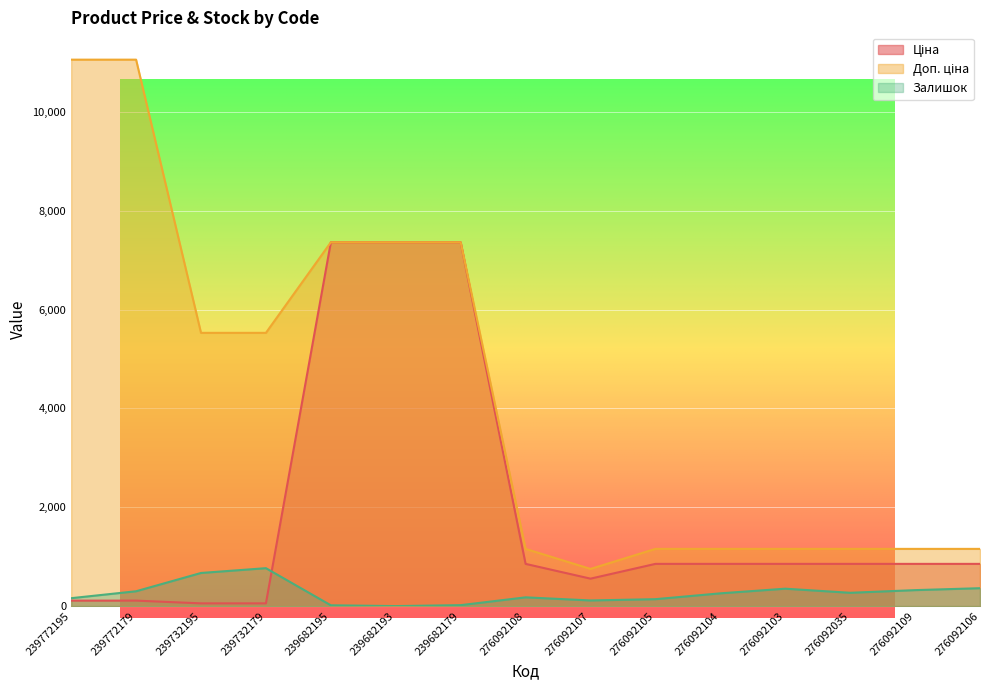

Count the number of data series in this chart.

3